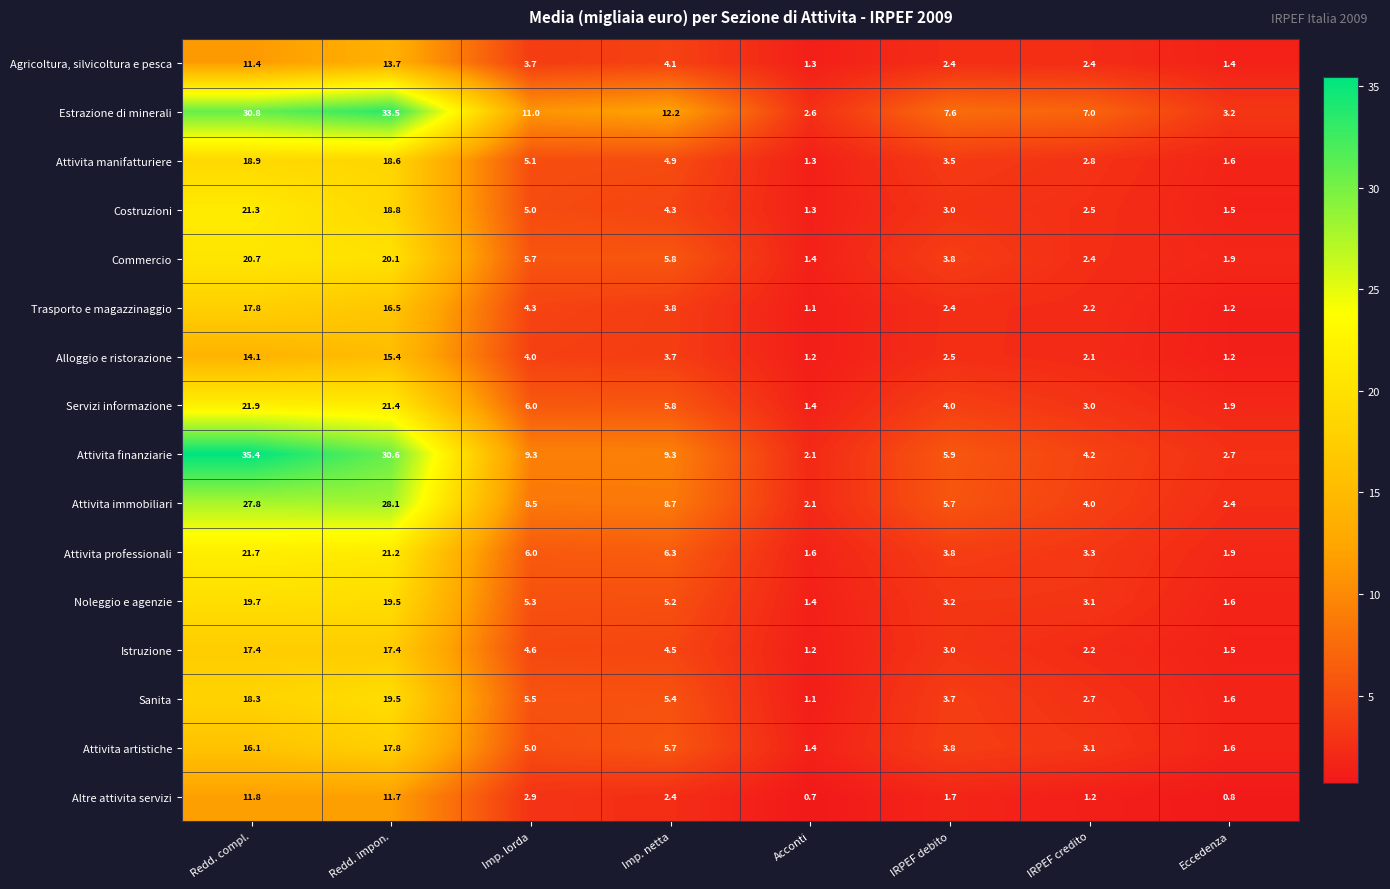

Is it true that Estrazione di minerali equals 40.9 at Redd. compl.?

False